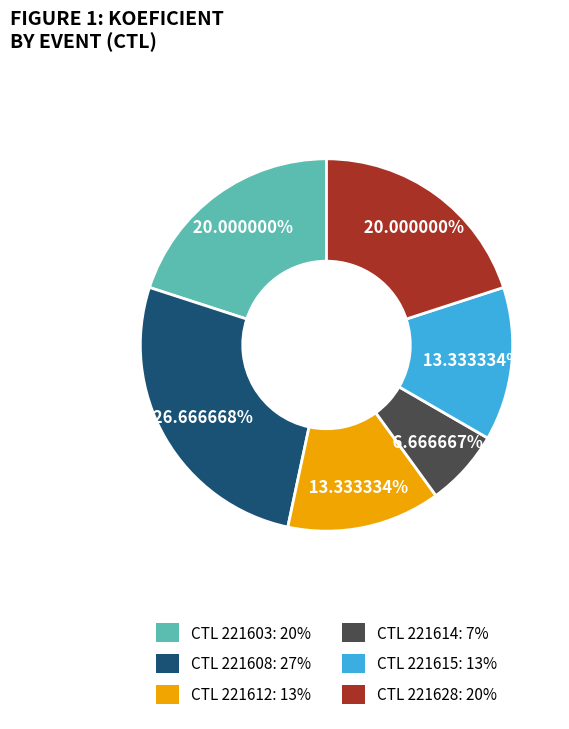

What is the ratio of the value at CTL 221608: 27% to the value at CTL 221628: 20%?

1.3